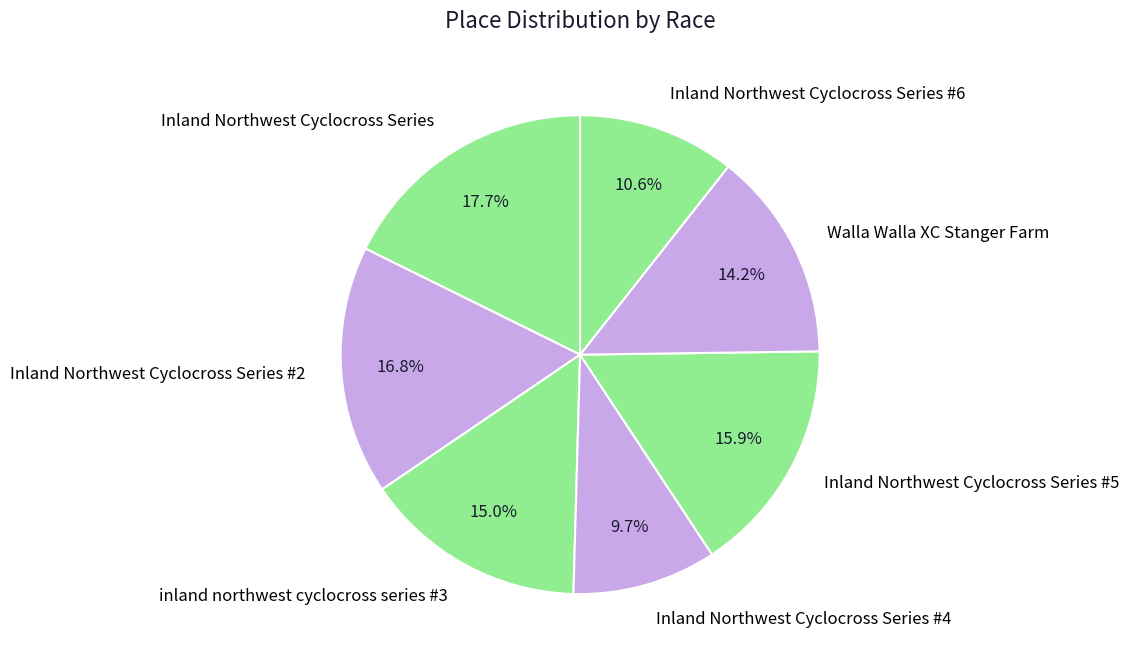

The Inland Northwest Cyclocross Series #4 slice represents 10% of the pie. True or false?

True